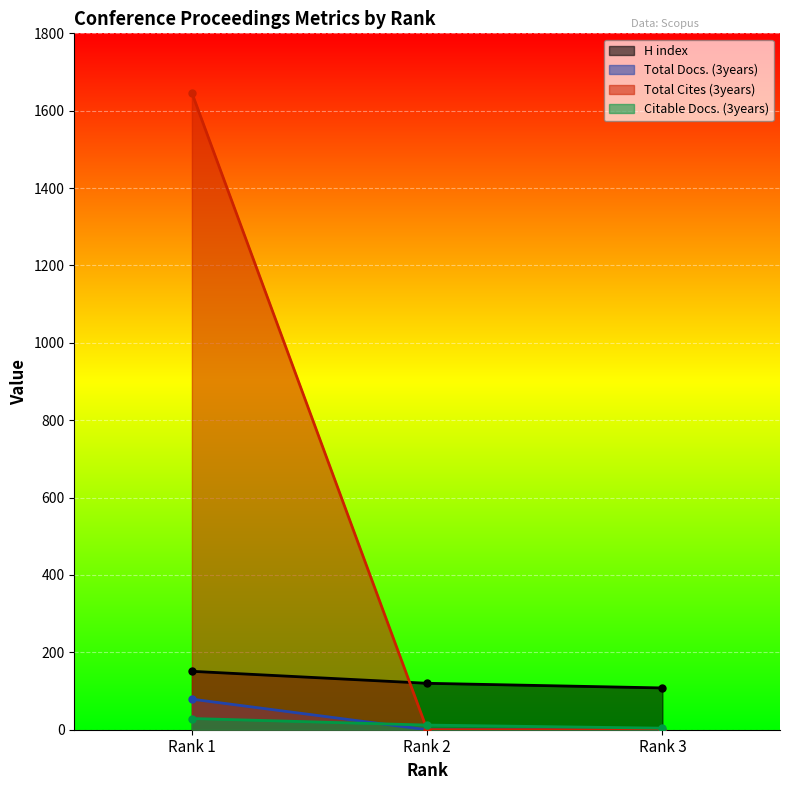

What is the spread (max minus min) of values at Rank 3?

108